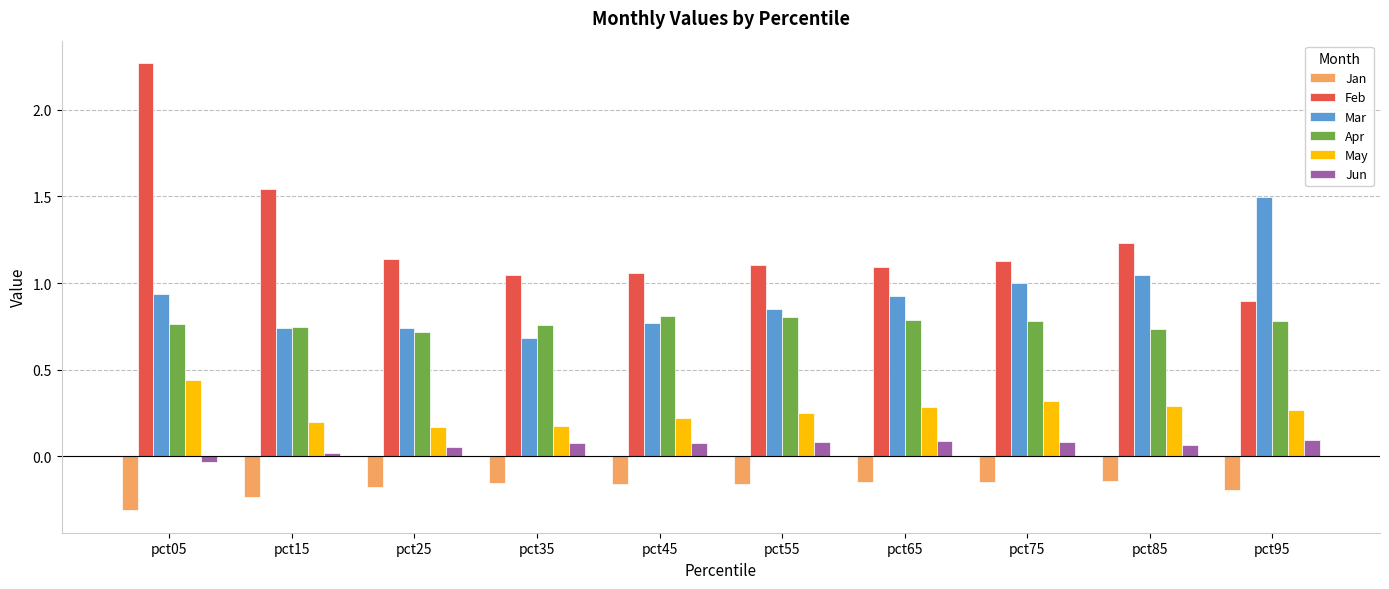

What is the total value across all series at pct05?

4.1